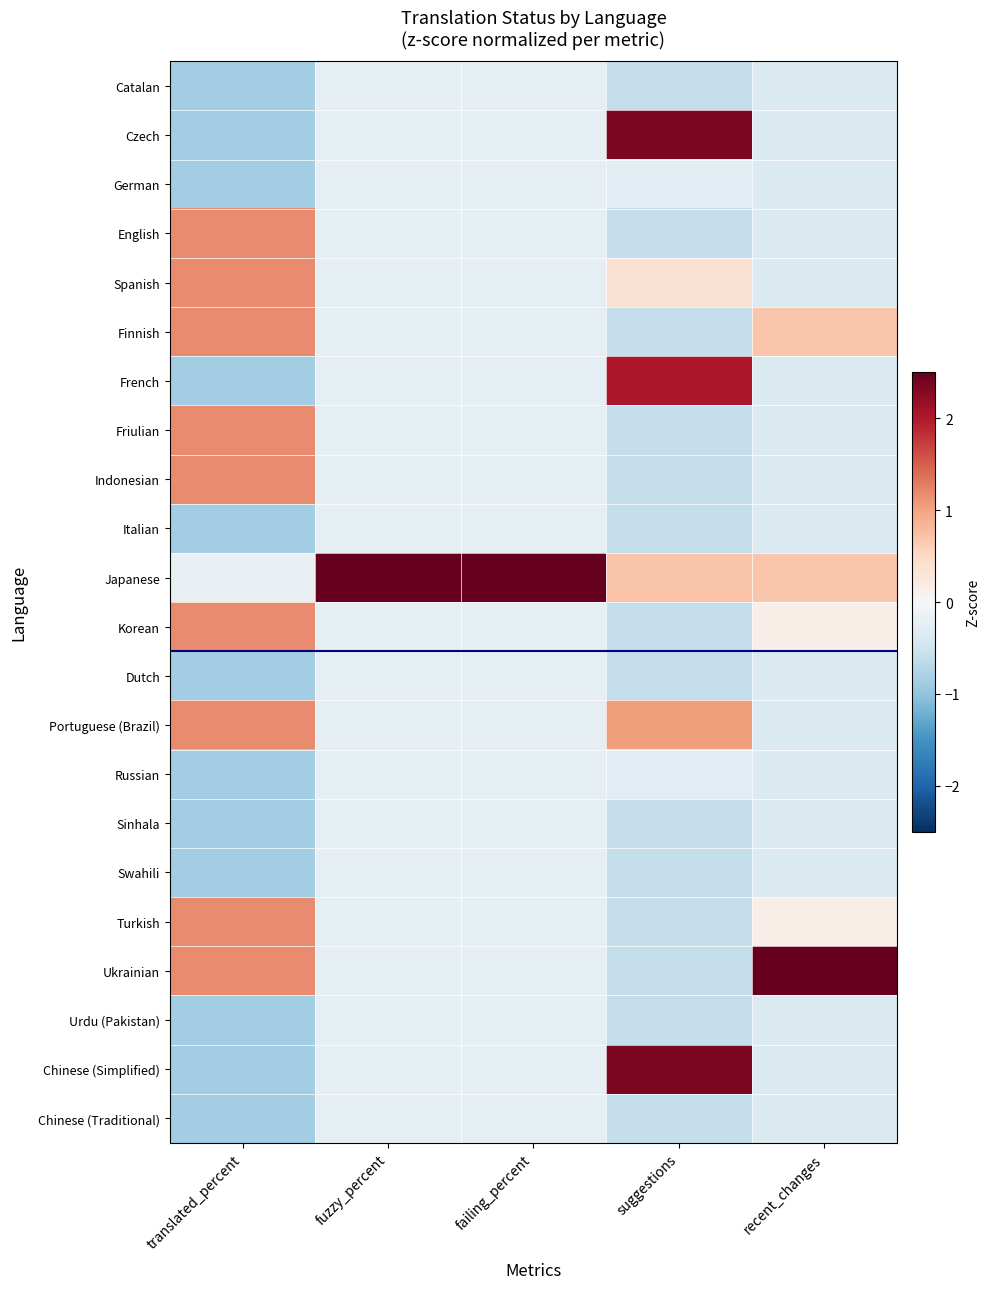

Between suggestions and failing_percent, which is larger?

failing_percent